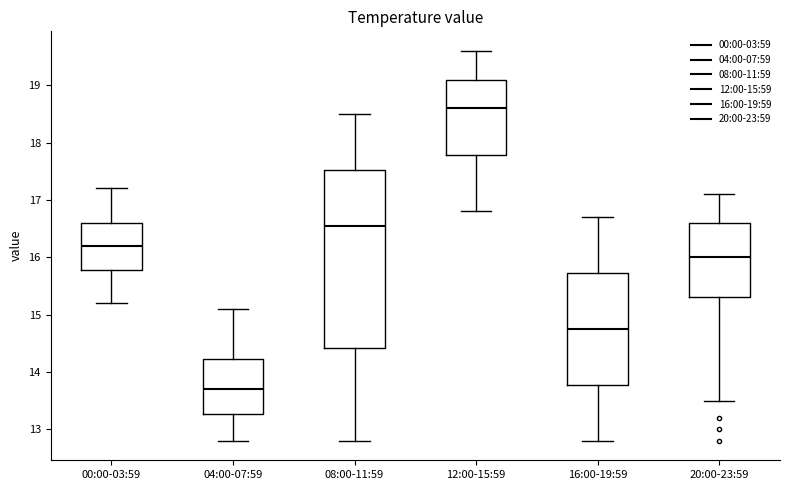

Which box is the tallest, from its lower edge to its upper edge?

08:00-11:59